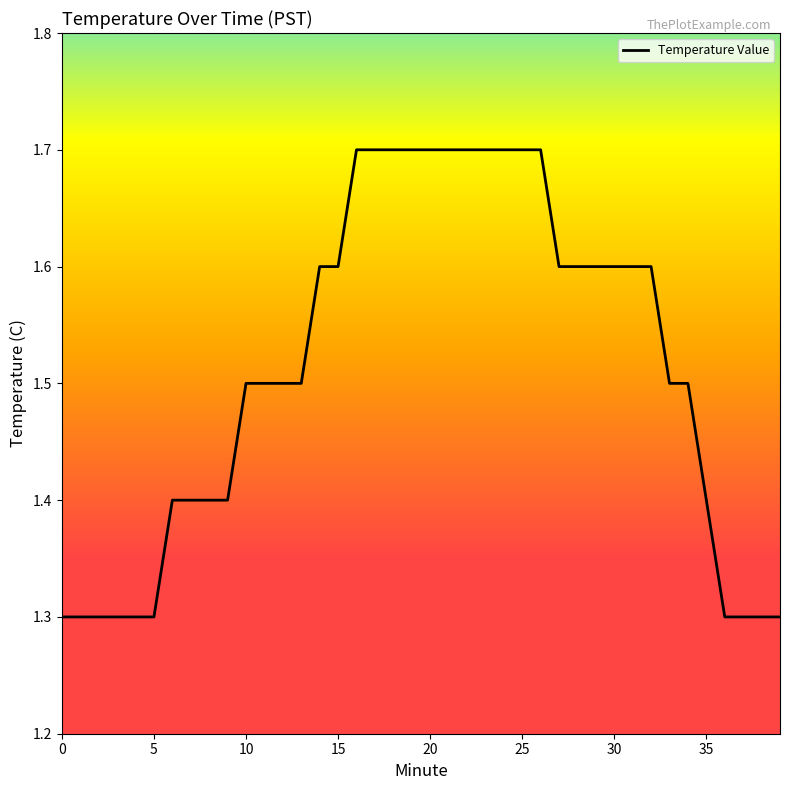

What is the maximum value shown in the chart?

1.7